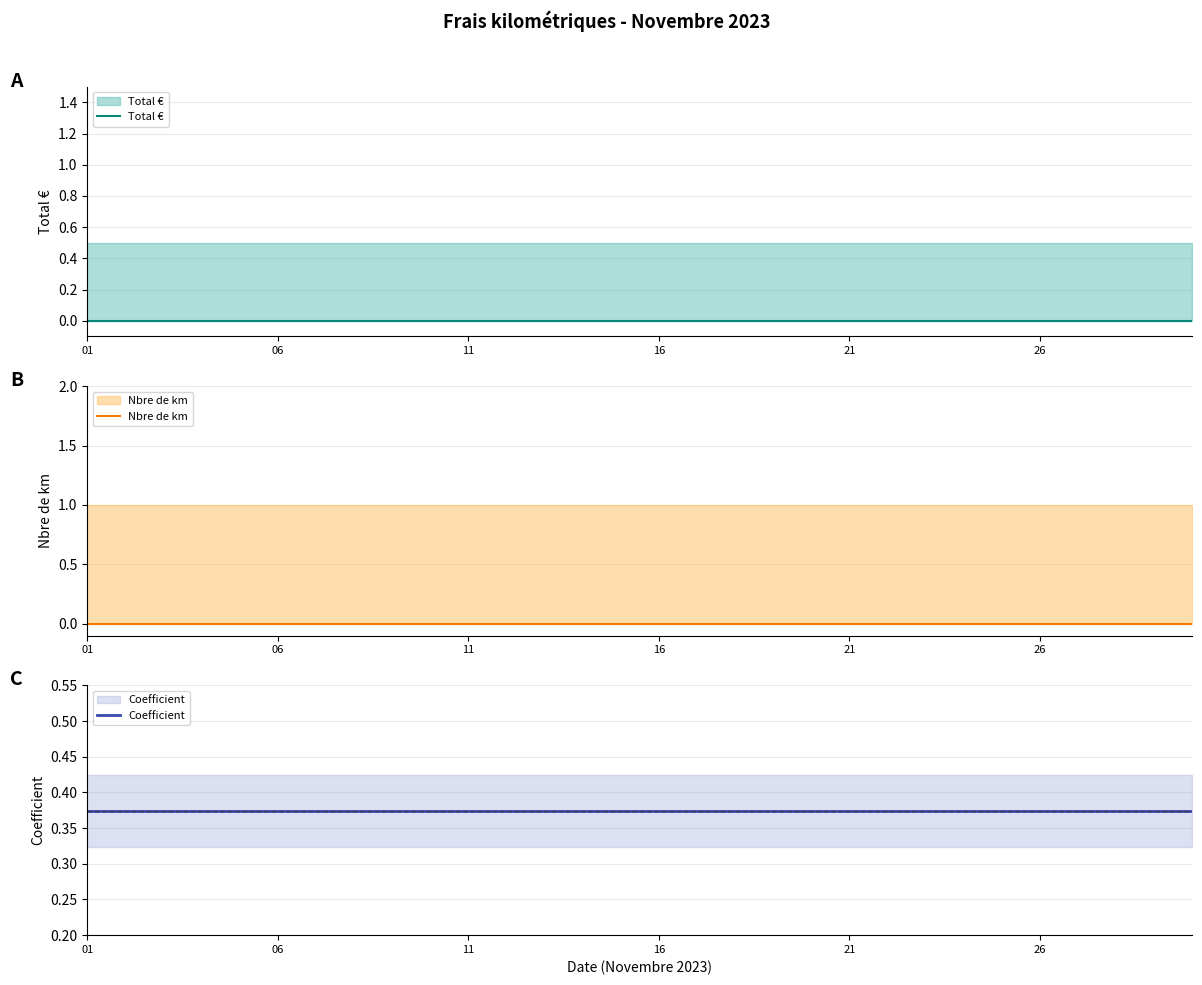

What is the maximum value shown in the chart?

0.4